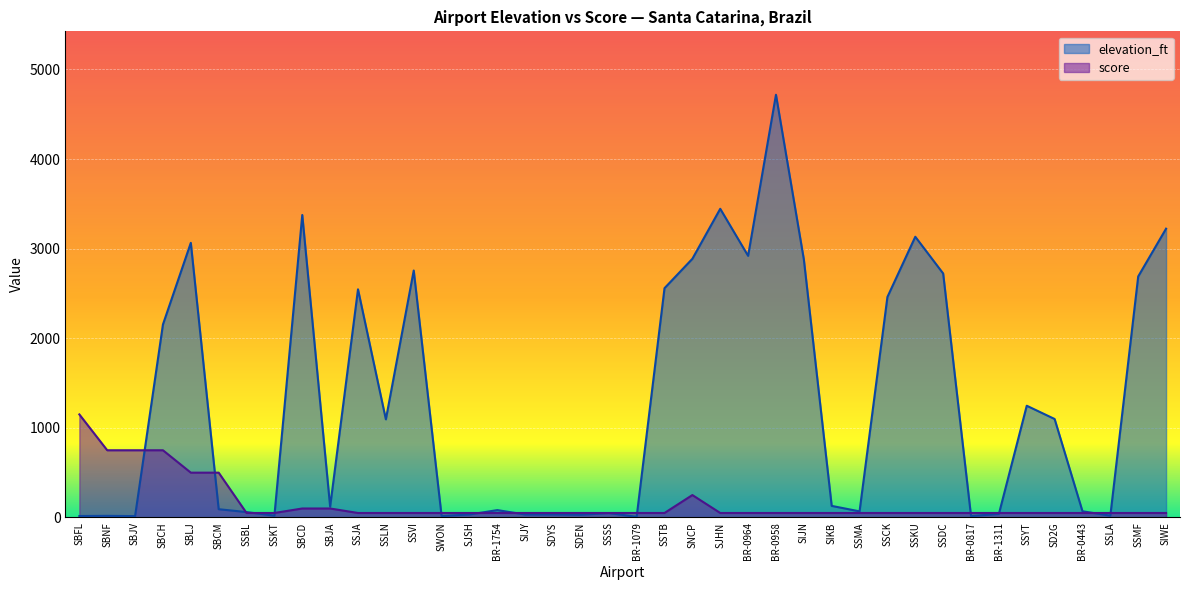

Rank the series by their maximum value, from lowest to highest.

score, elevation_ft